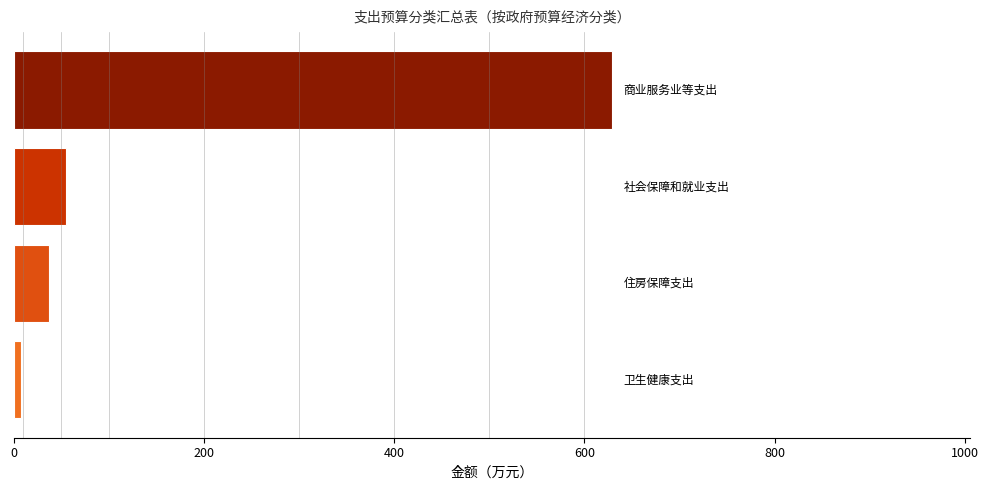

Reading top to bottom, extract all data points from this chart.

628.6	55.4	37.0	8.3